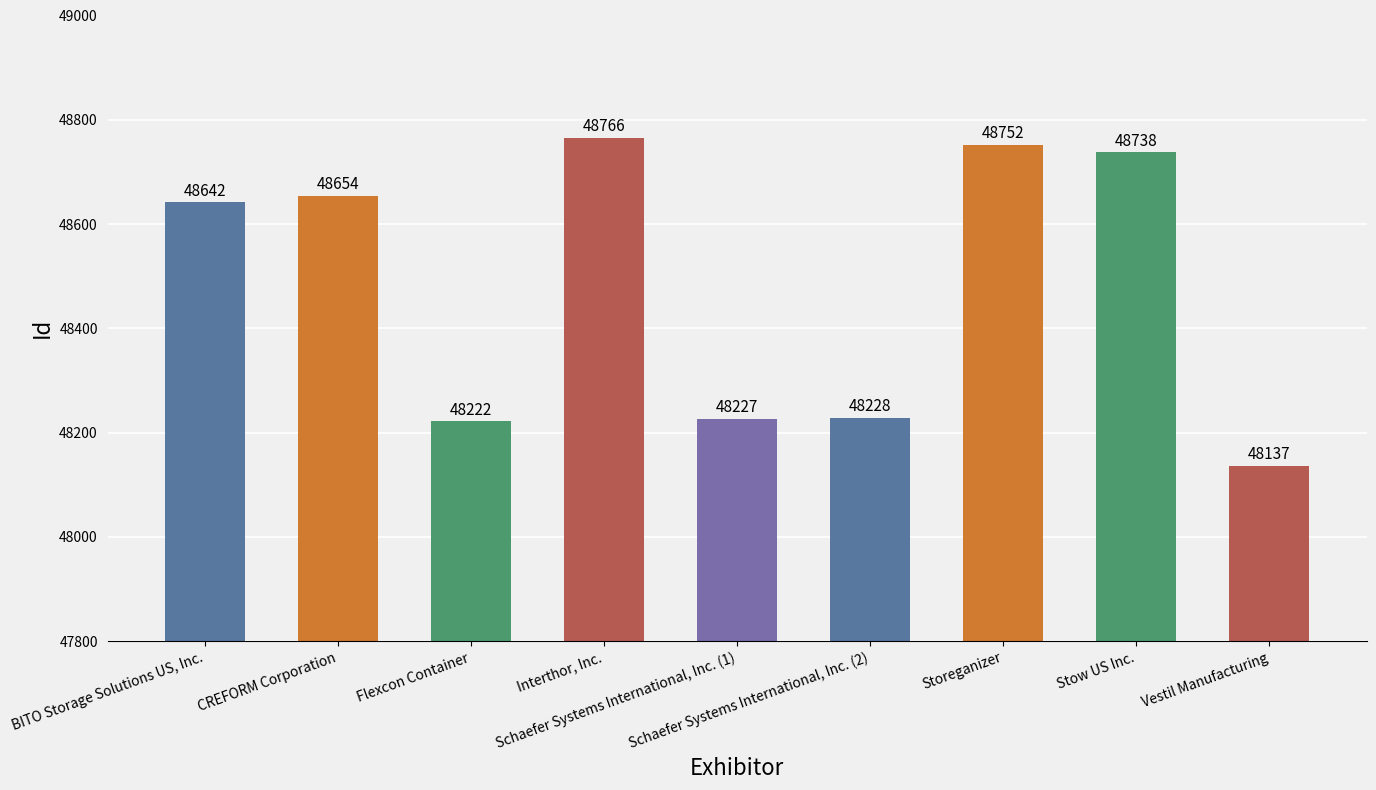

Approximately how many times larger is the value at Storeganizer compared to Schaefer Systems International, Inc. (1)?

1.0